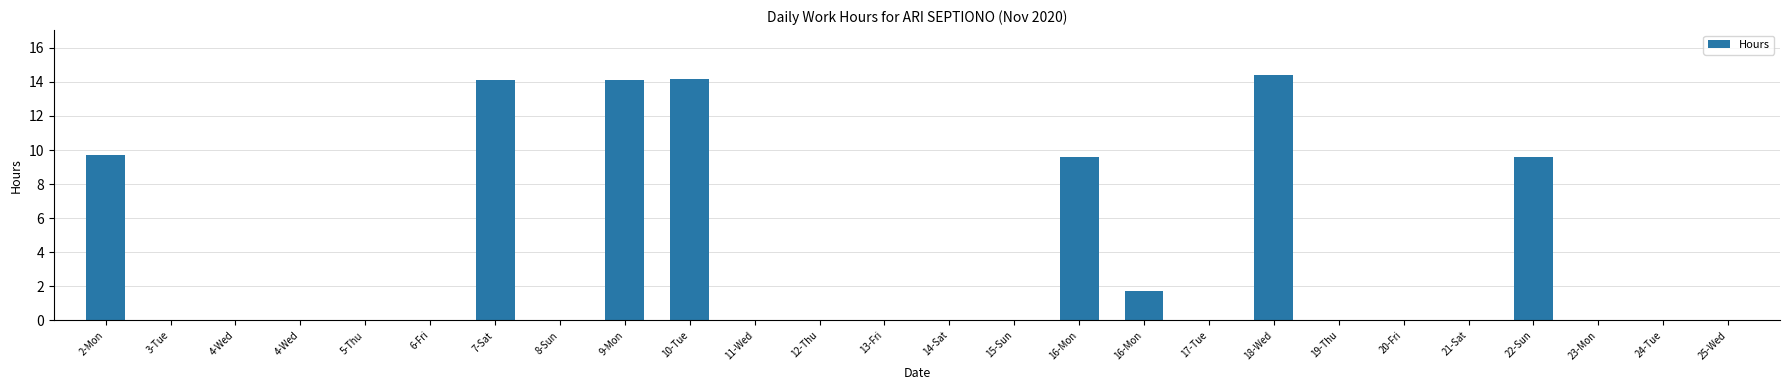

Are the bars horizontal?

No